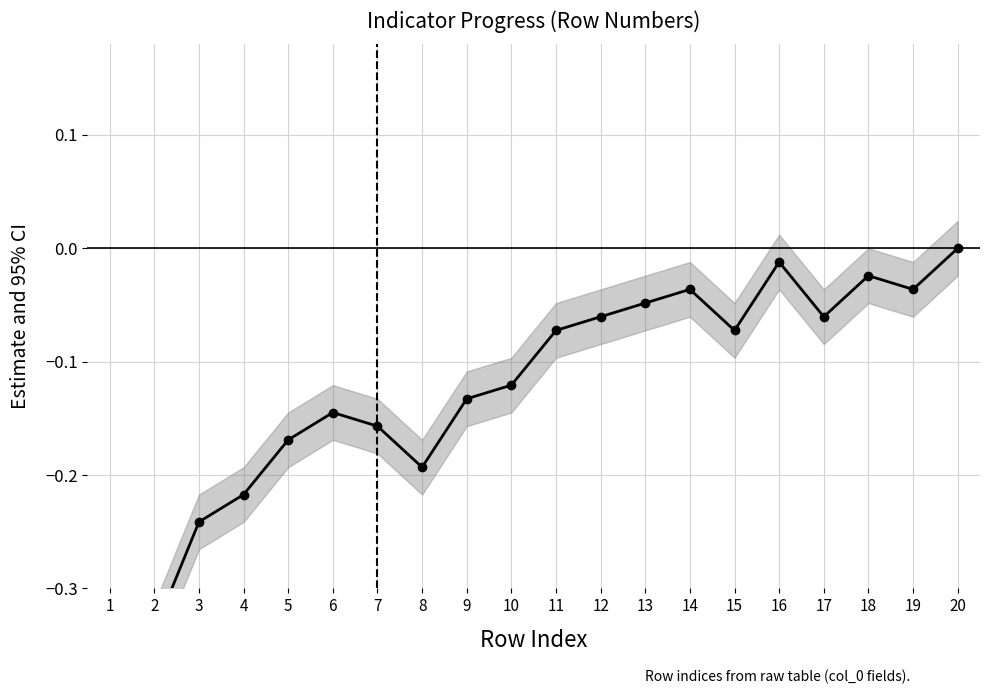

True or false: the data has more than 0 interior local peaks.

True